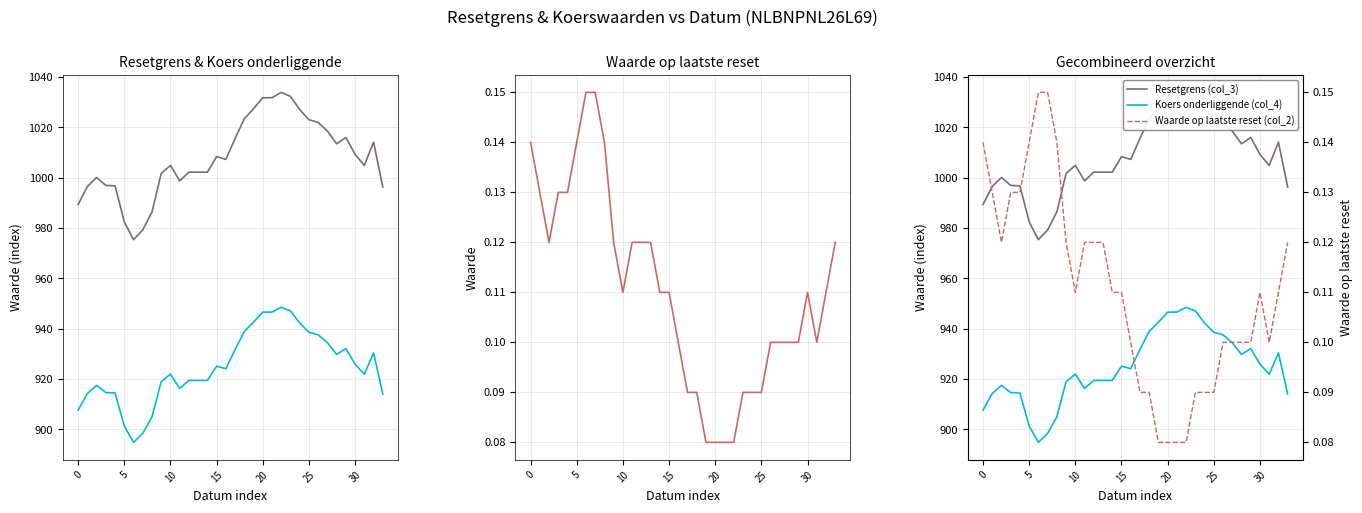

The Waarde op laatste reset (col_2) series shows 0.0 at 12. True or false?

False